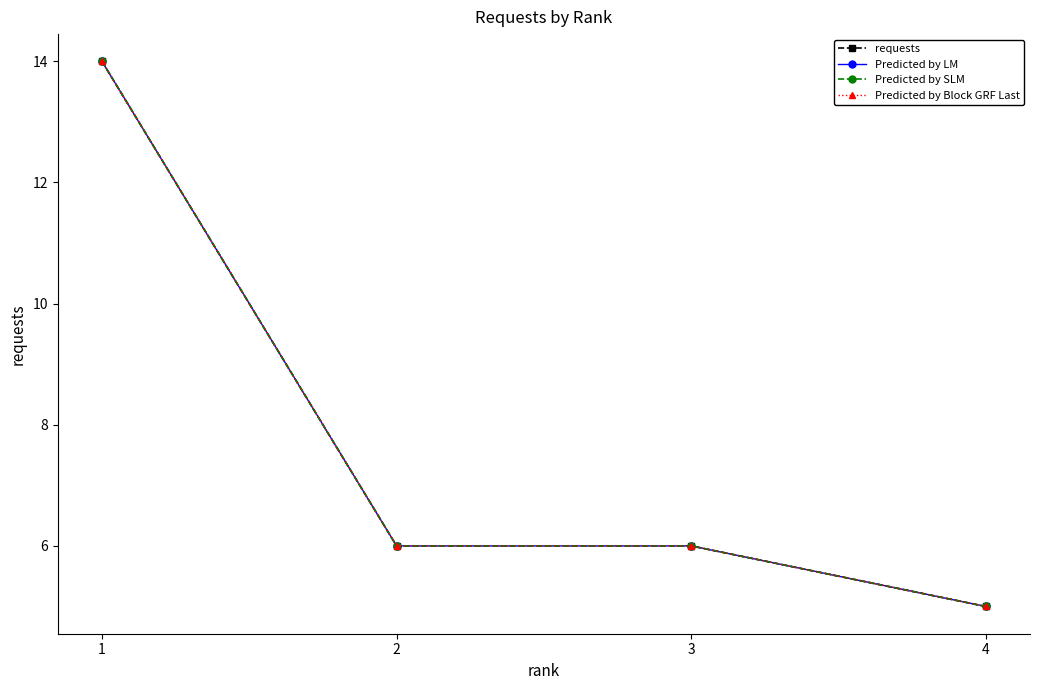

What is the minimum value shown in the chart?

5